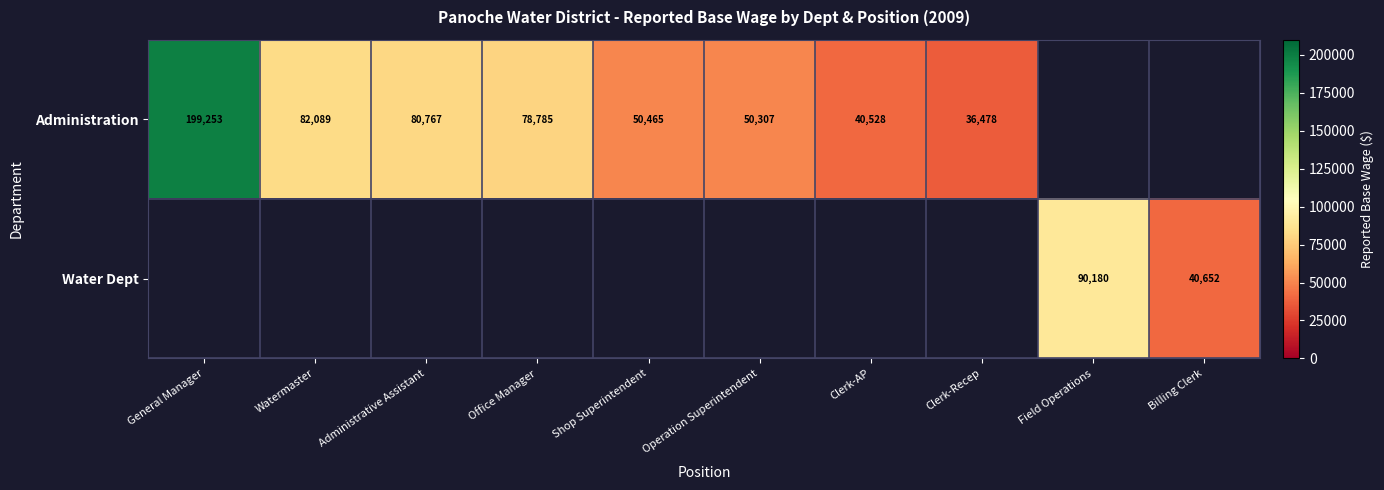

True or false: Administration has a value of 36478 at Clerk-Recep.

True